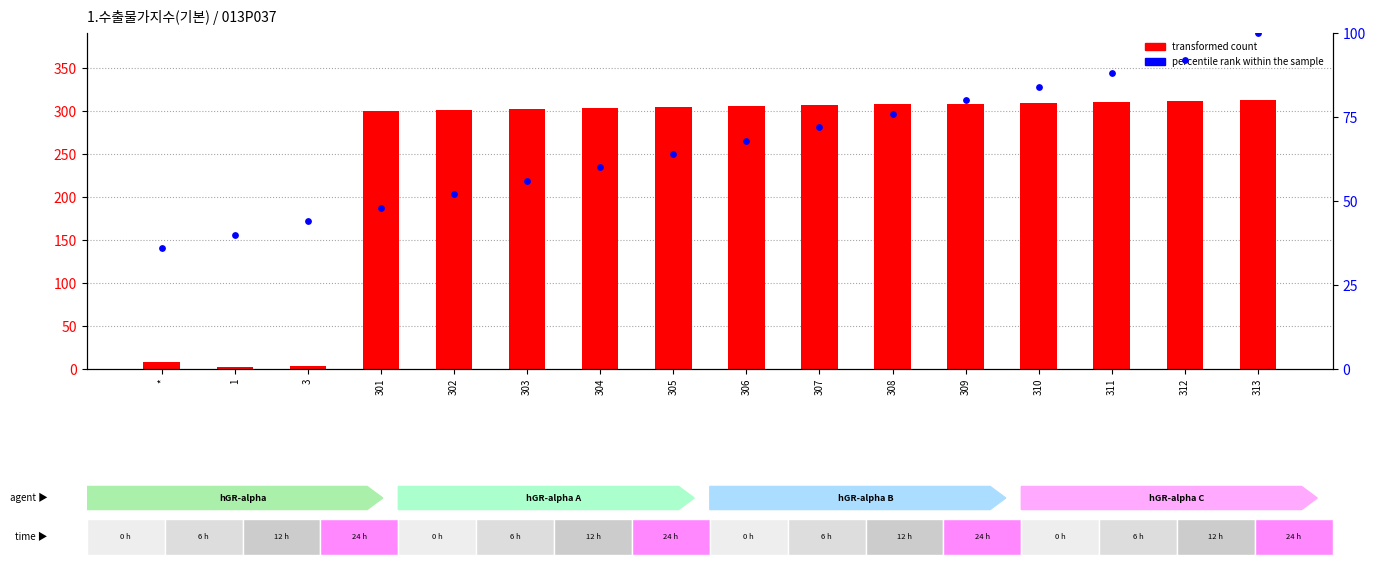

What is the total value across all series at 1?

42.0